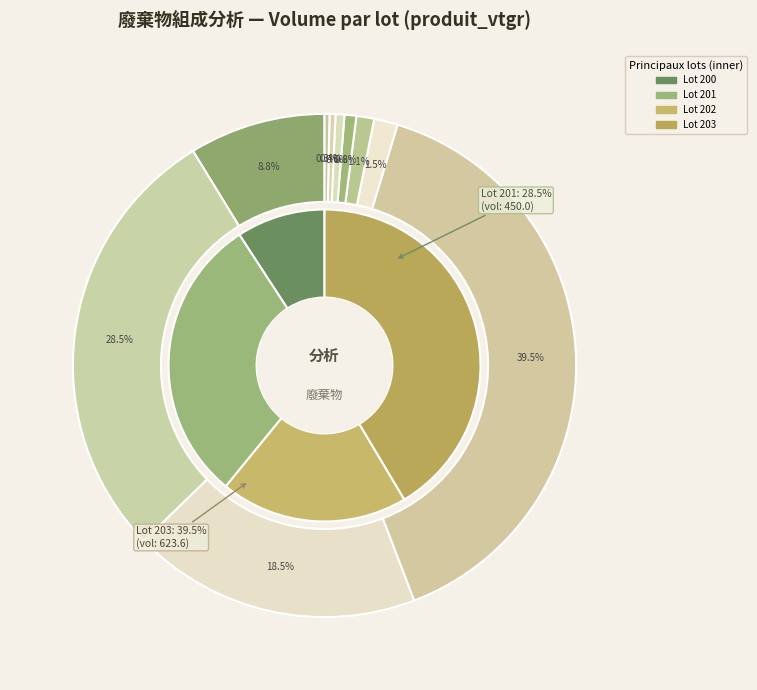

Which category has the smallest portion of the pie?

209